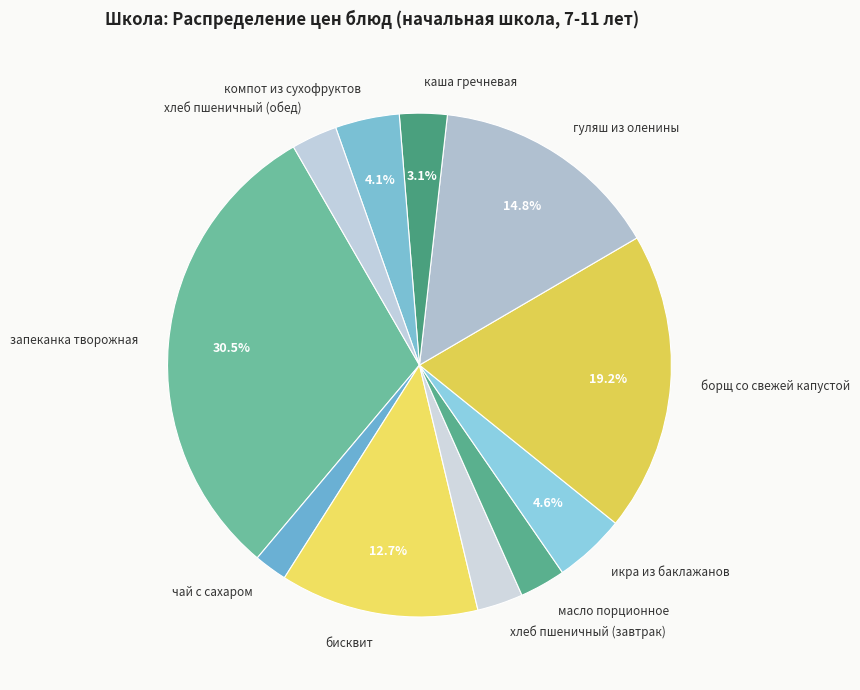

To the nearest percent, what is the average slice percentage?

9%